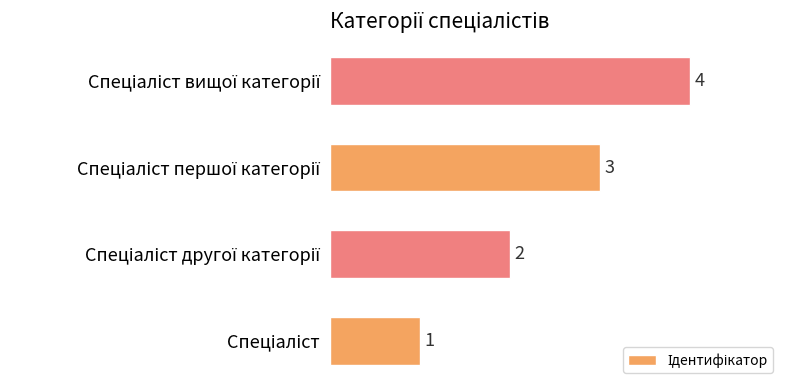

What is the difference between the maximum and minimum values?

3